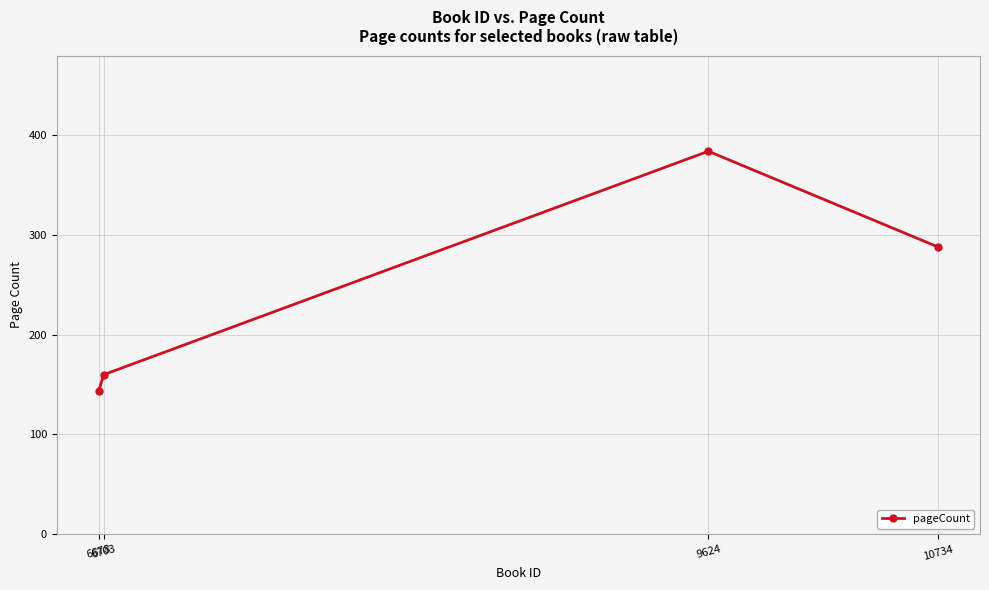

Which label corresponds to the smallest value in the chart?

6678